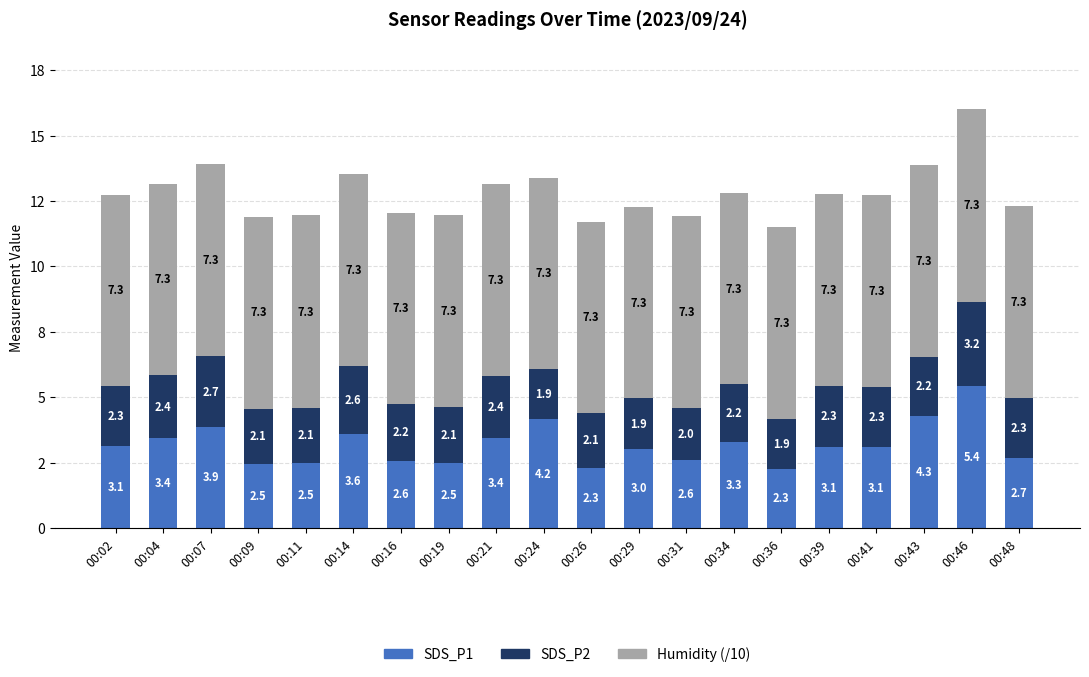

At how many categories does at least one series exceed 1?

20